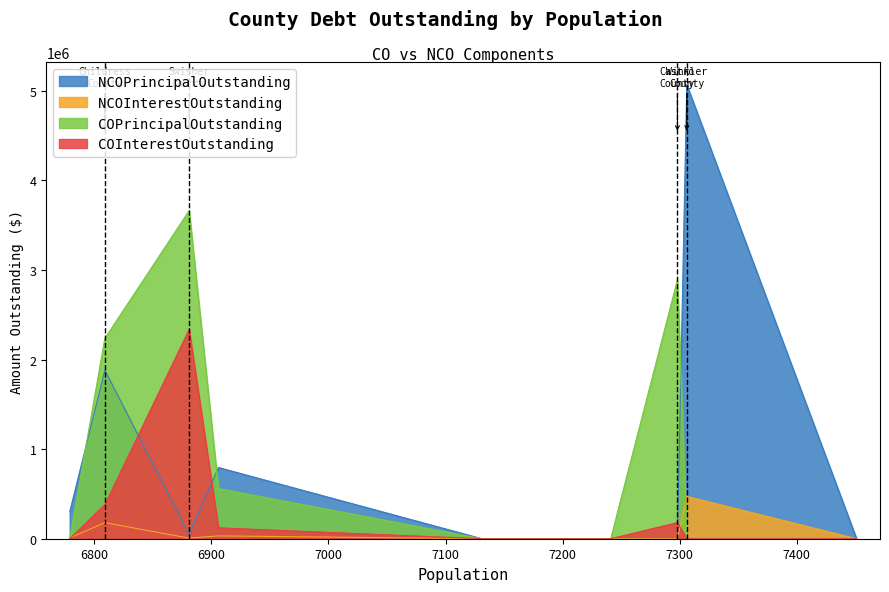

Which has a higher value, Dallam County or Yoakum County?

Dallam County